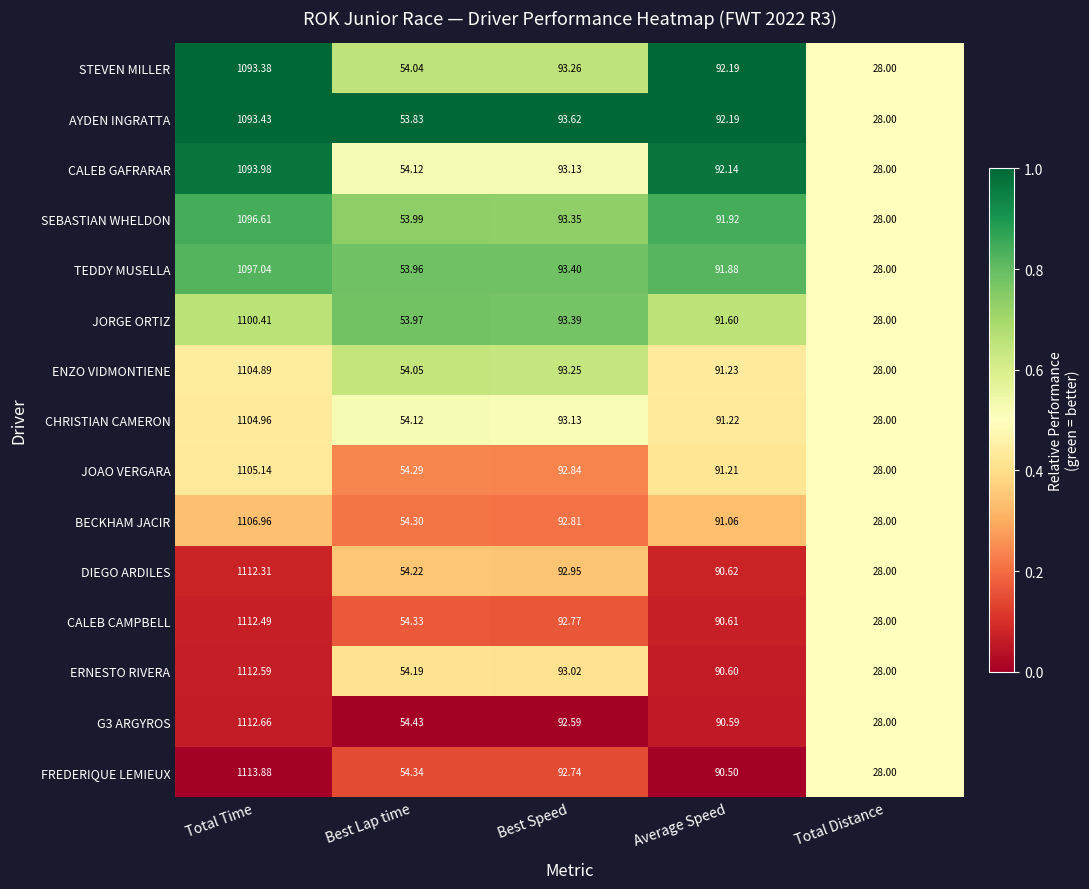

Which label corresponds to the smallest value in the chart?

Total Distance